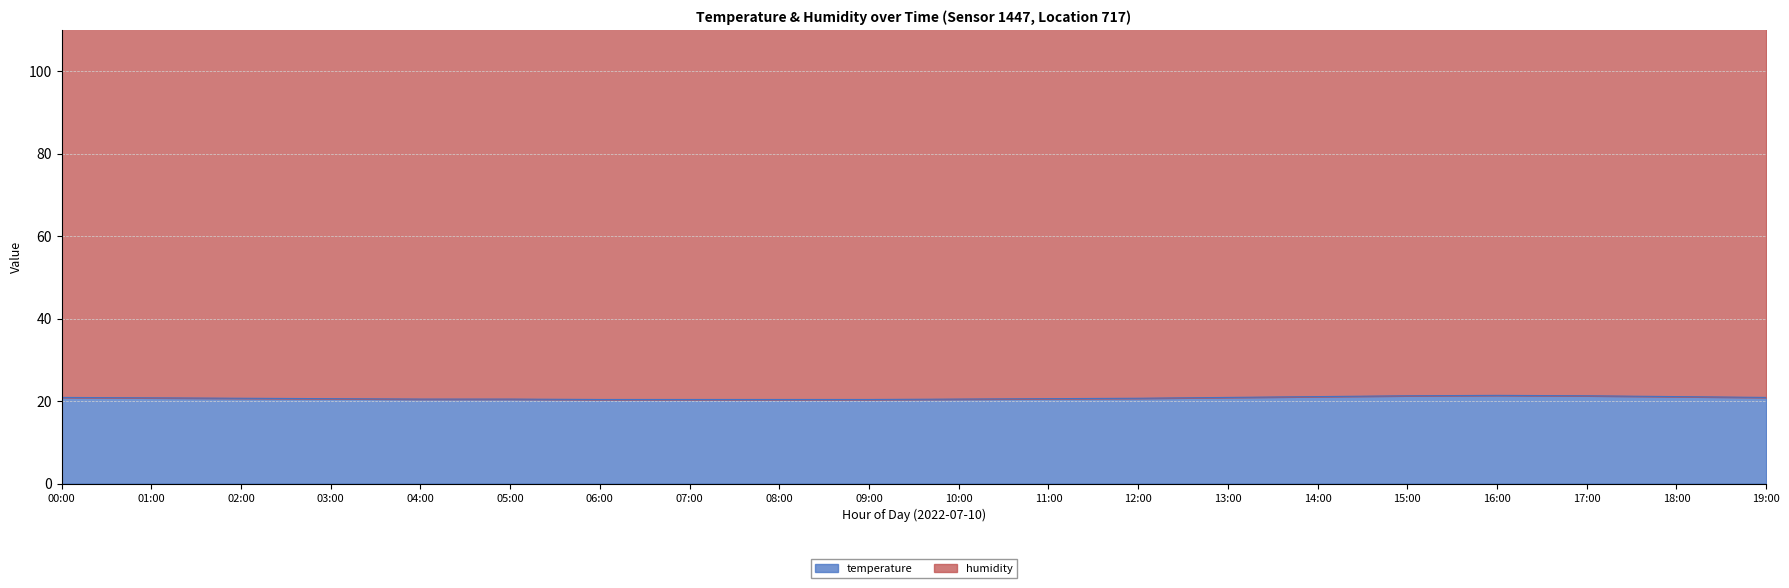

What position from the left is 09:00?

10